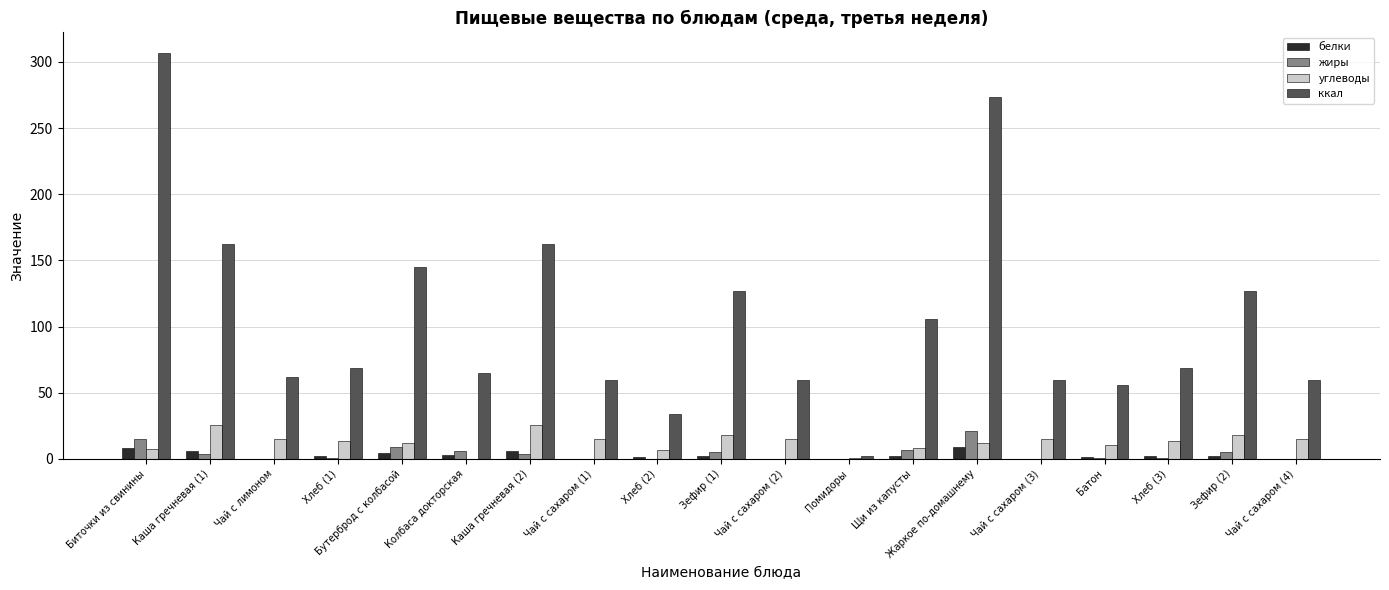

The value of ккал at Колбаса докторская is 65.2. True or false?

True